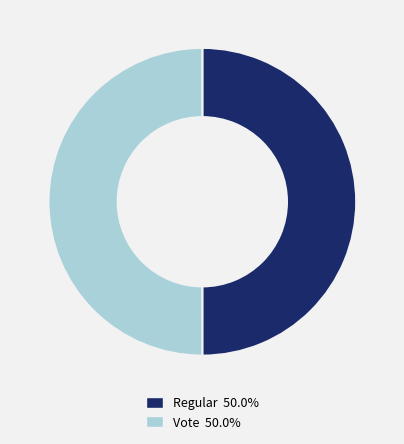

Combined, do Regular and Vote account for over 50%?

Yes